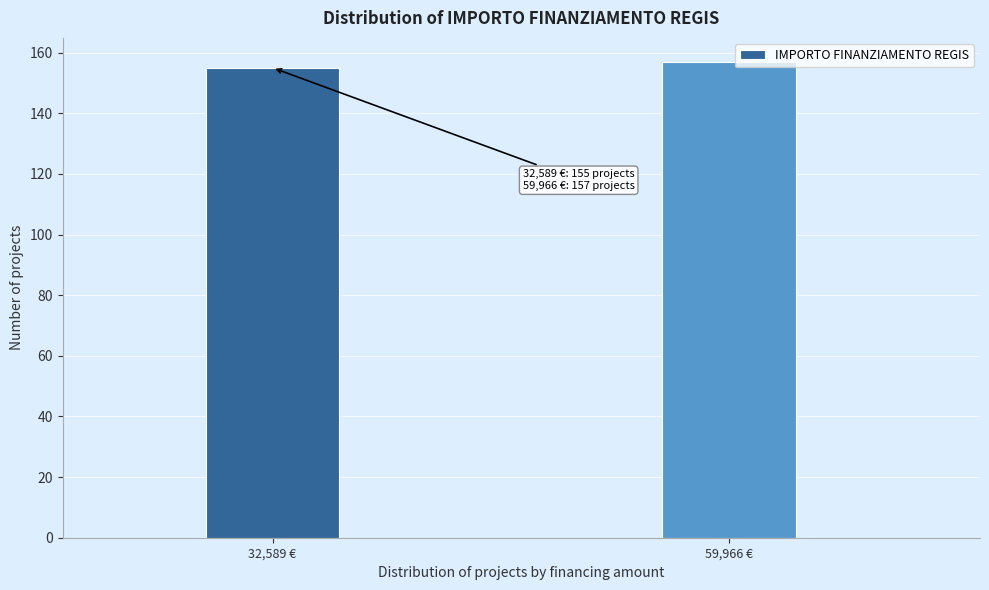

Reading left to right, list all the values displayed in this chart.

155	157